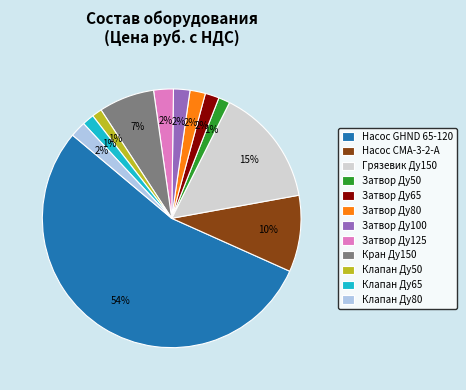

Is there any slice that represents more than half of the pie?

Yes